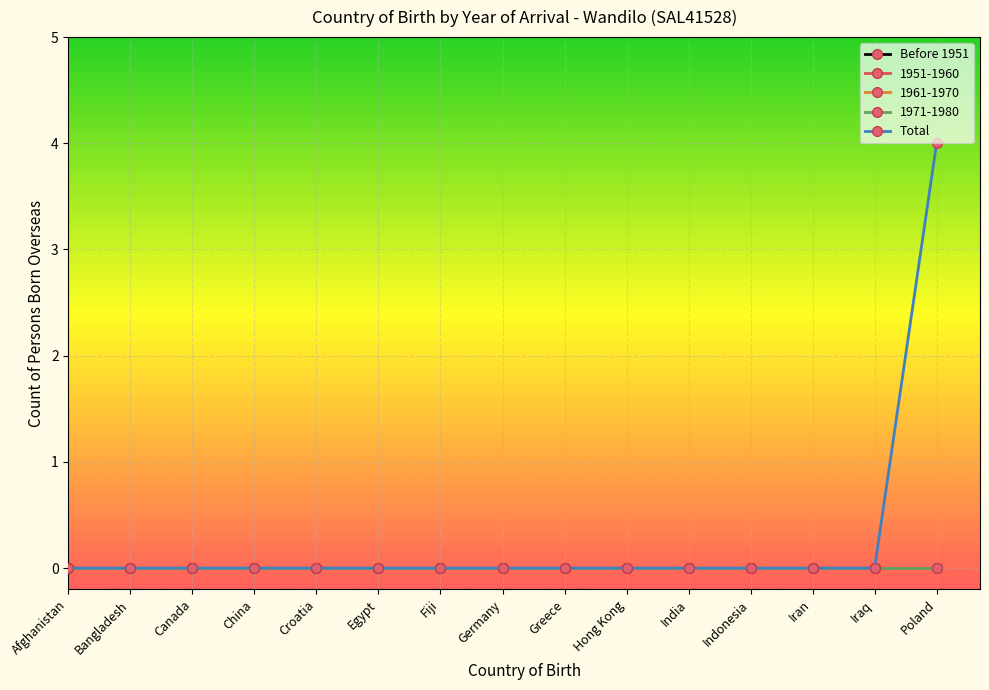

Which series changed the most between Canada and Iraq?

Before 1951